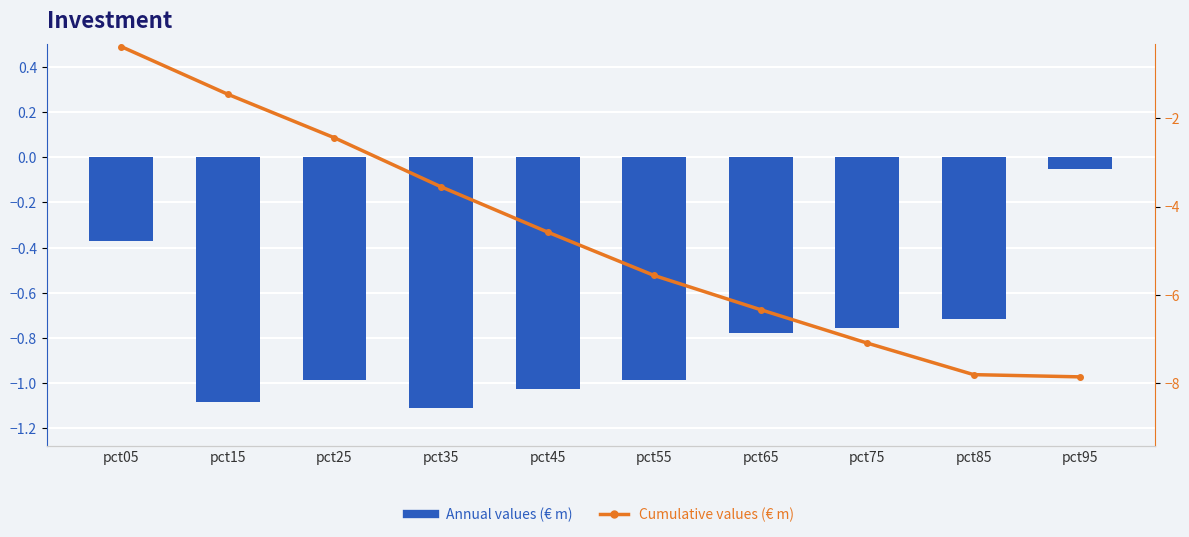

Which label corresponds to the largest value in the chart?

pct95